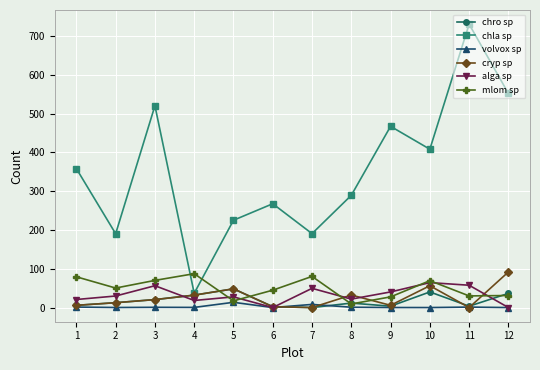

In alga sp, how many points are higher than both neighbors (excluding endpoints)?

4